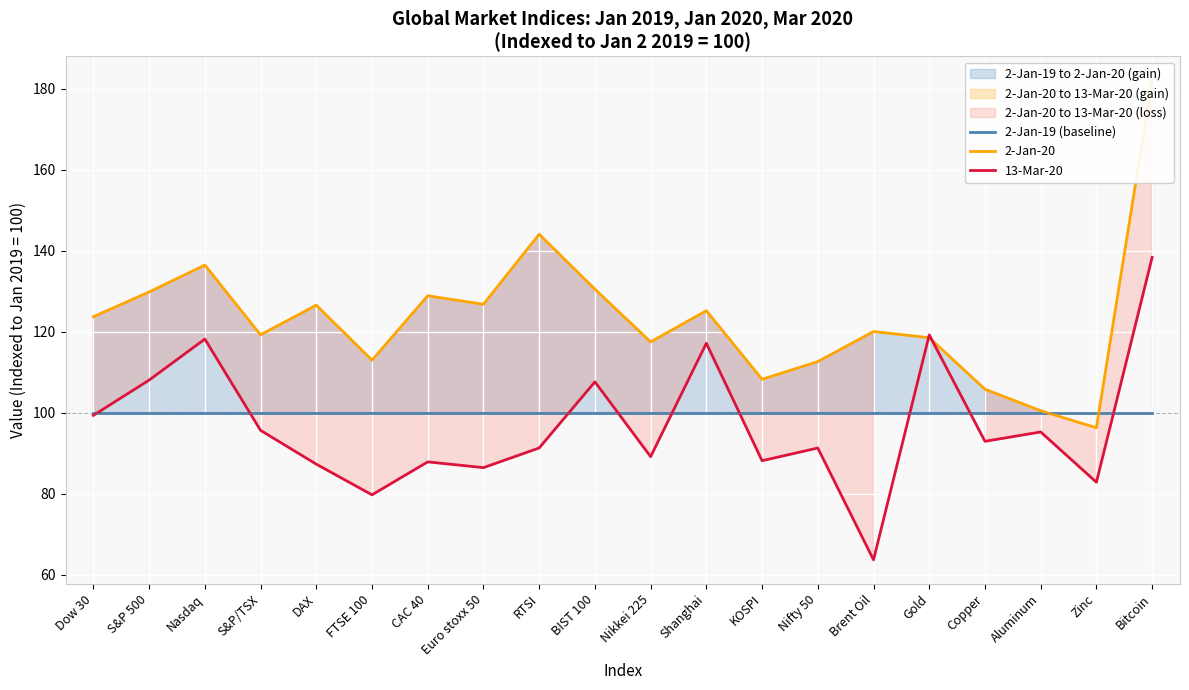

True or false: 13-Mar-20 and 2-Jan-20 cross at least once.

True